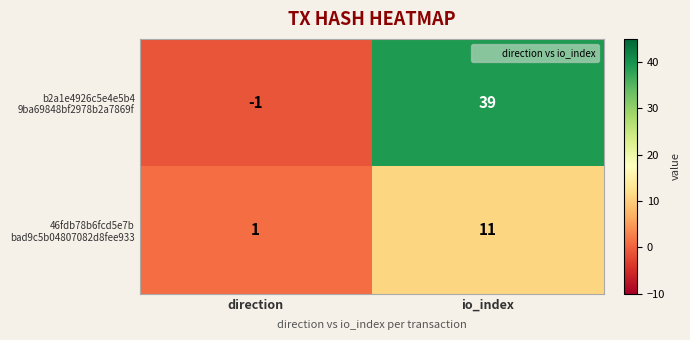

Count the number of data series in this chart.

2